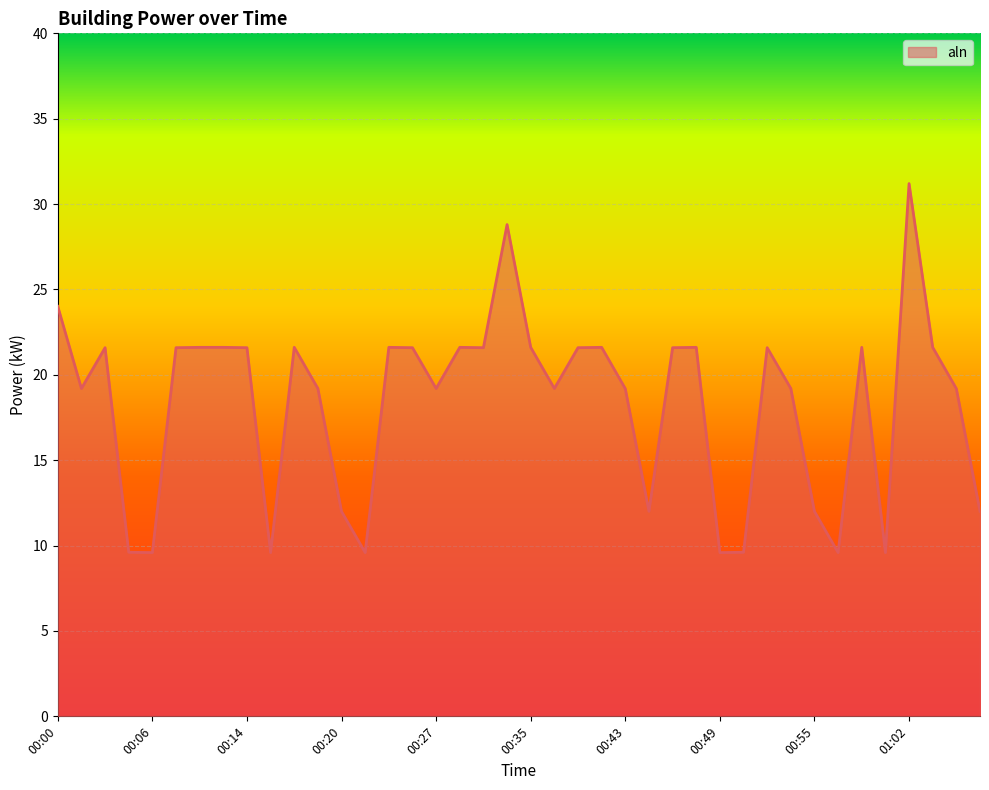

The value at 00:35 is 29.2. True or false?

False